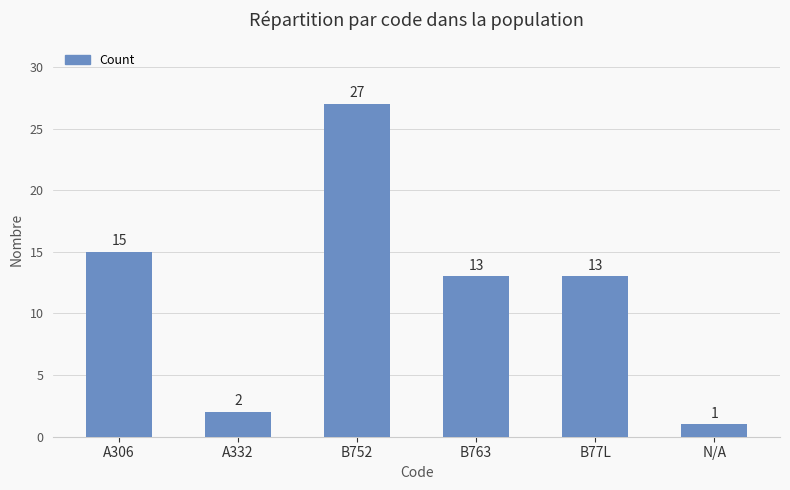

The value at B763 is 13. True or false?

True